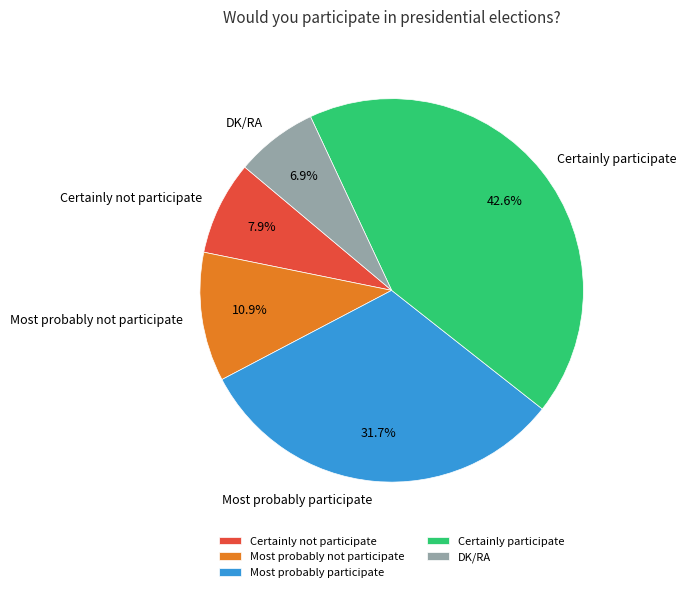

How many segments does this pie chart have?

5